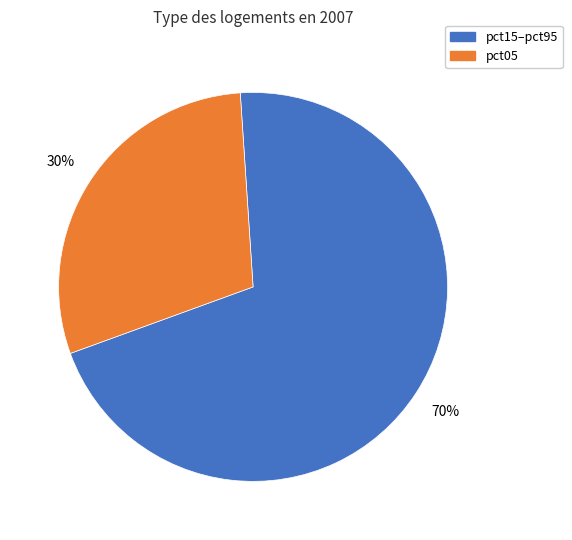

To the nearest percent, what is the average slice percentage?

50%